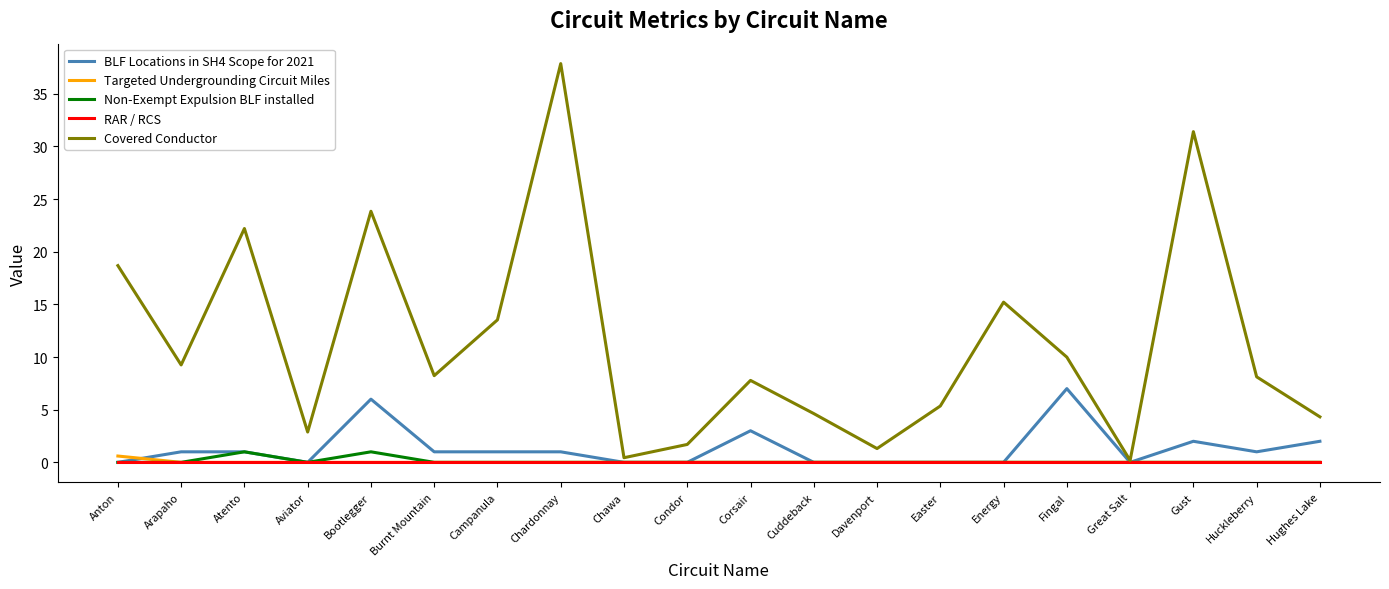

What is the difference between the maximum and minimum values in the BLF Locations in SH4 Scope for 2021 series?

7.0